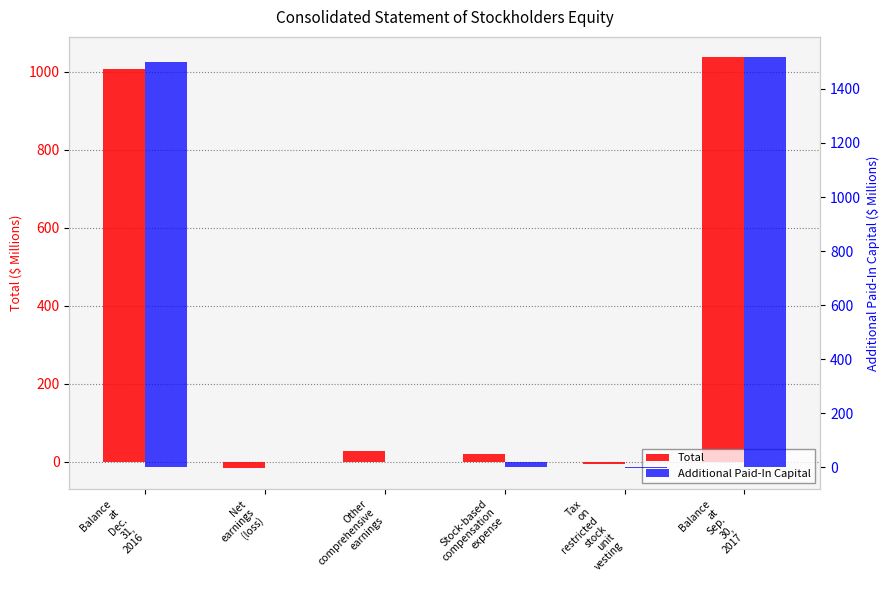

At which category is the sum across all series the highest?

Balance
at
Sep.
30,
2017